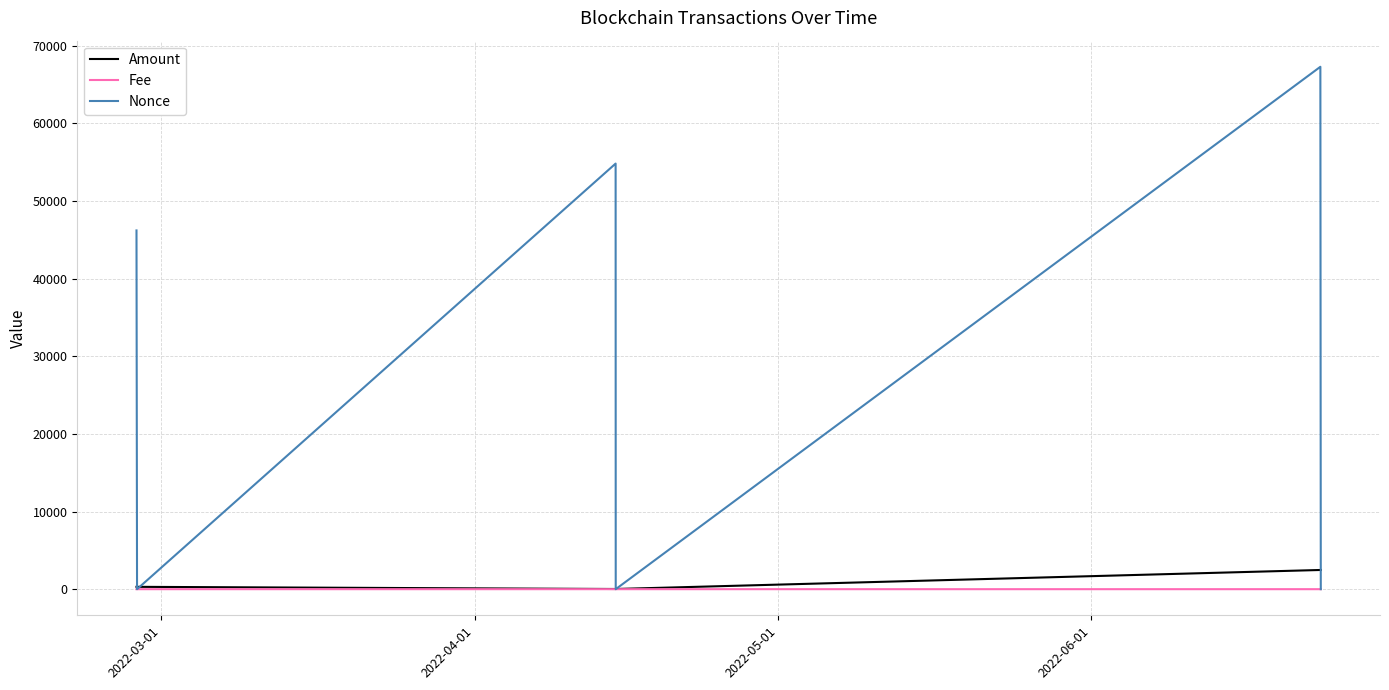

Which series has the widest spread of values?

Nonce